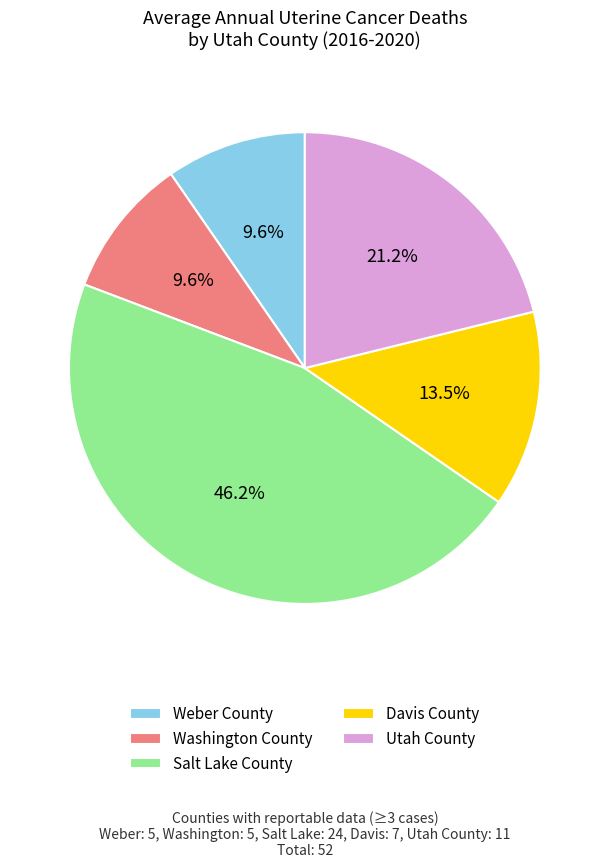

True or false: Salt Lake County accounts for 32% of the total.

False